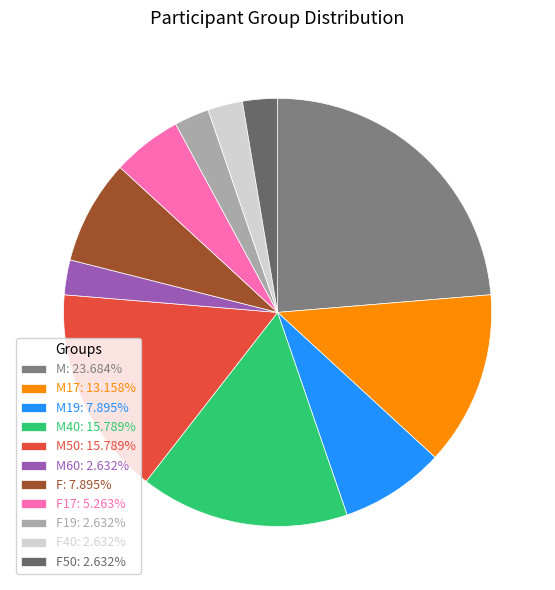

Count the number of slices in the pie.

11